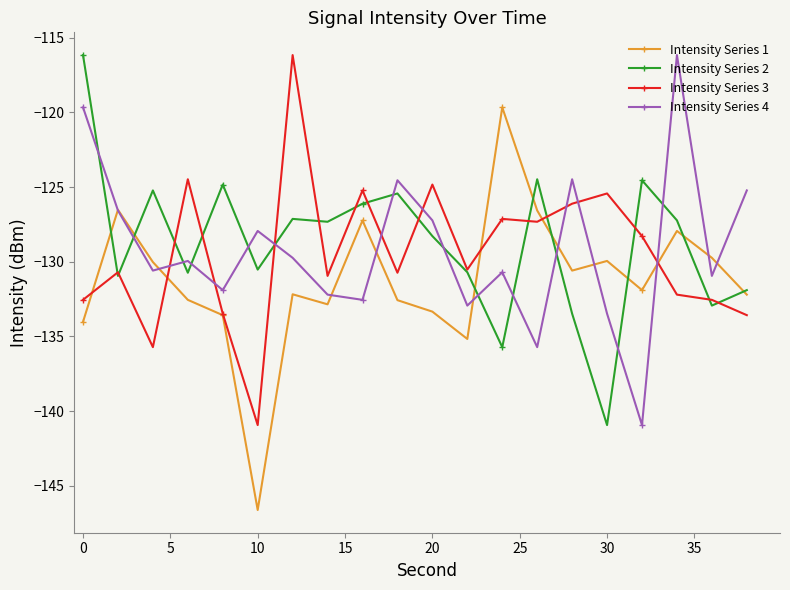

What is the smallest value displayed?

-146.6